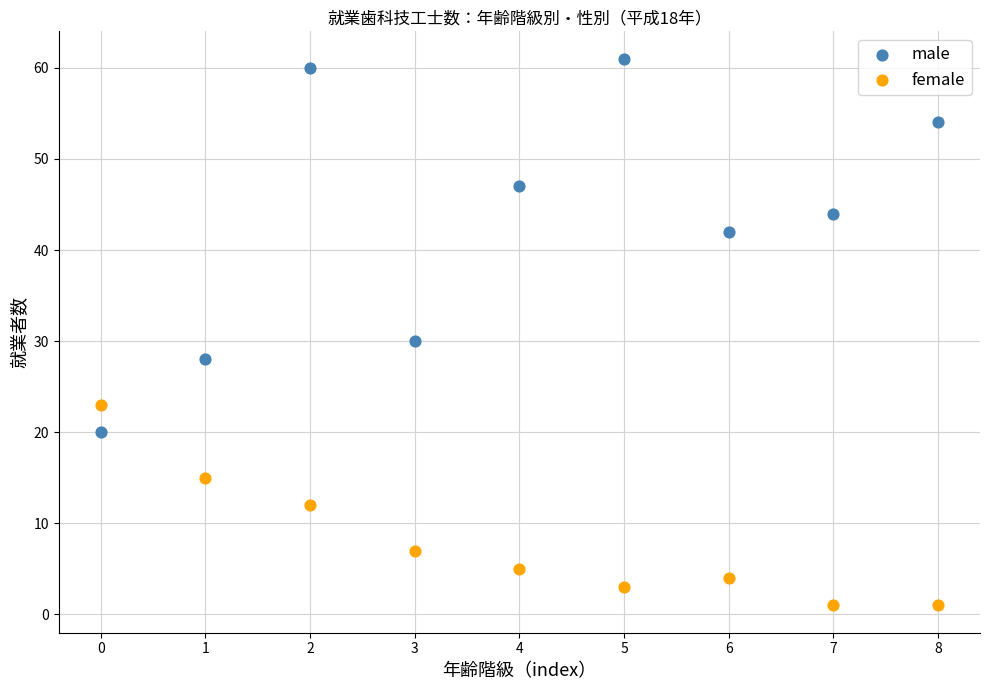

Which series reaches the minimum Y coordinate?

female